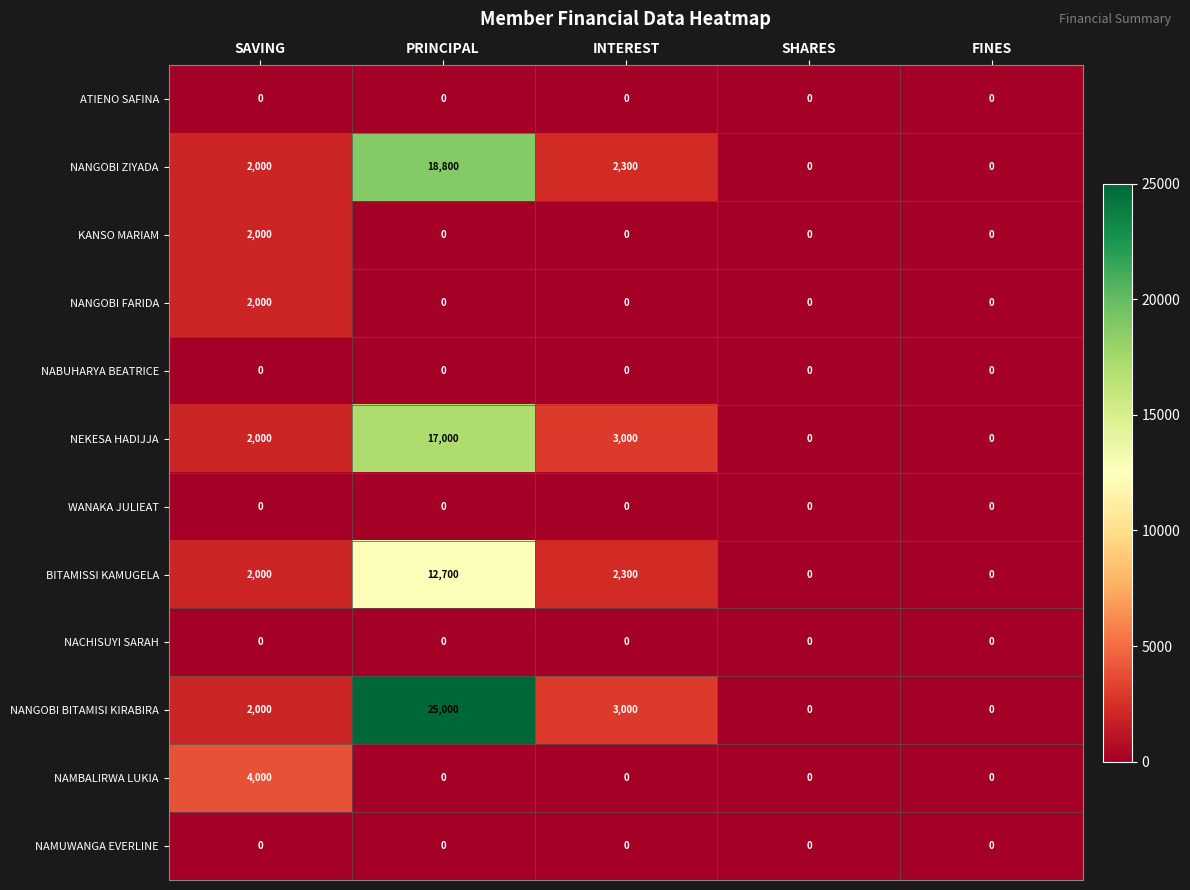

At which category is the sum across all series the highest?

PRINCIPAL